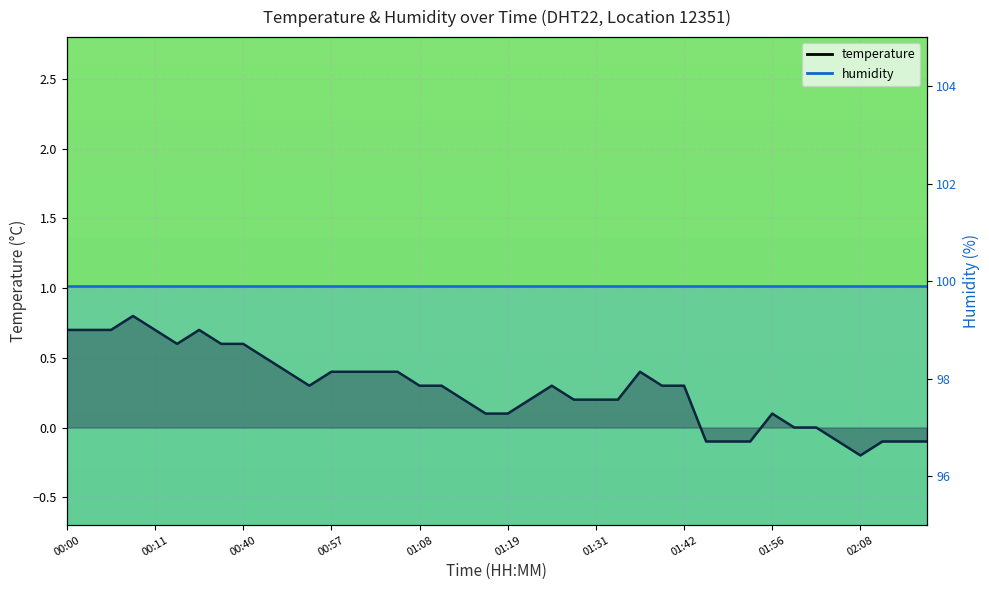

How many values are below 0?

8